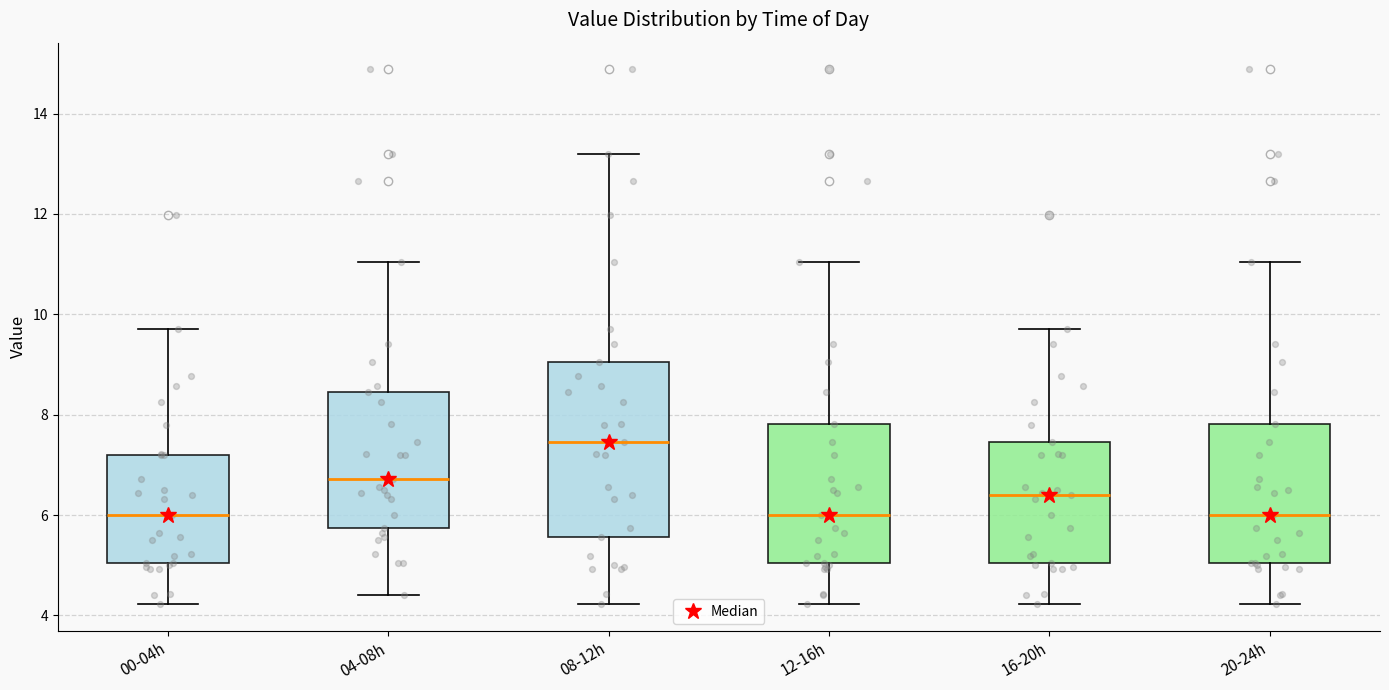

Which box is the tallest, from its lower edge to its upper edge?

08-12h